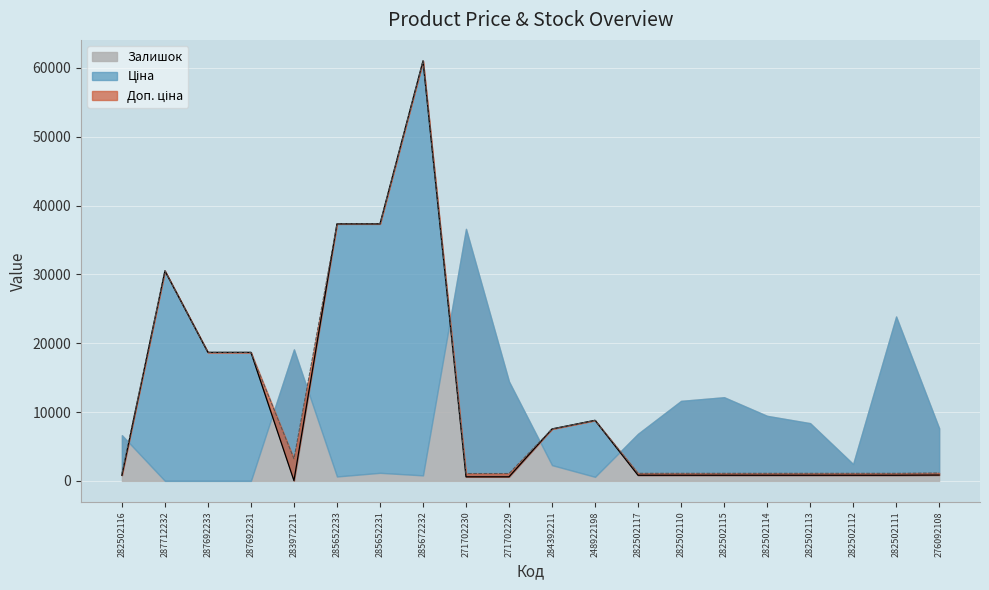

What is the label of the 18th point from the right?

287692233